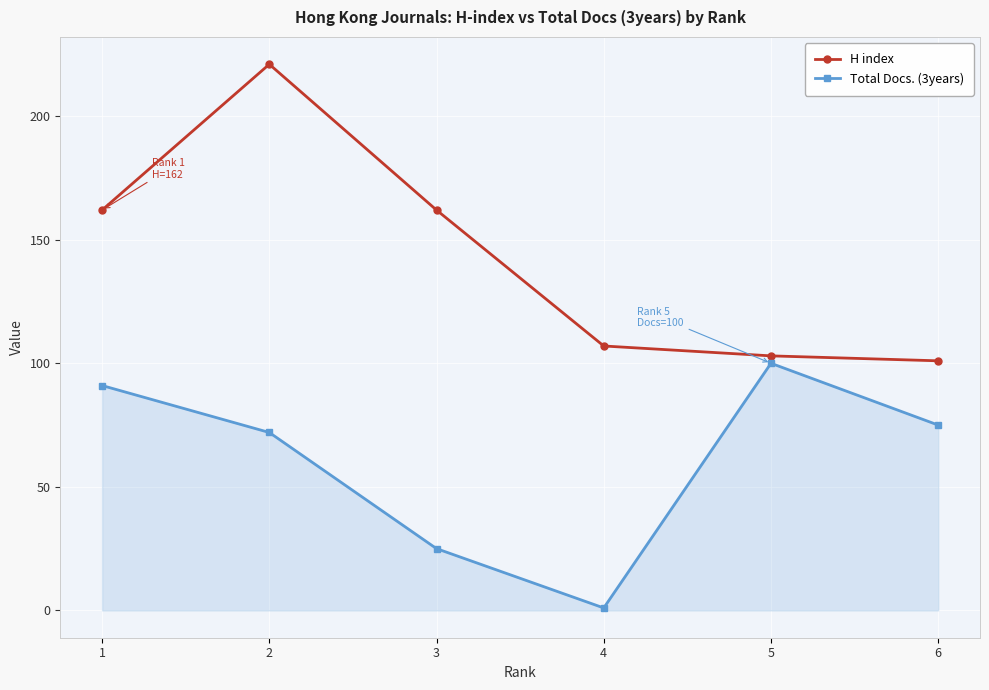

True or false: Total Docs. (3years) has a value of 43 at 6.

False